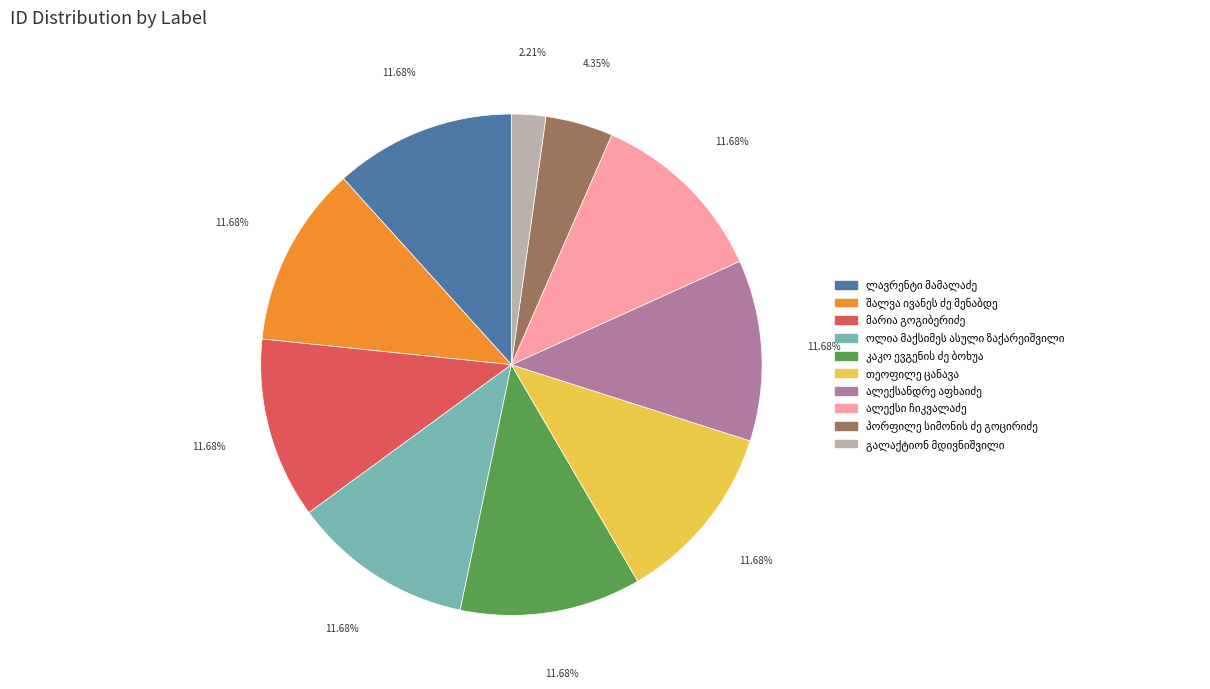

Does any single category account for the majority?

No